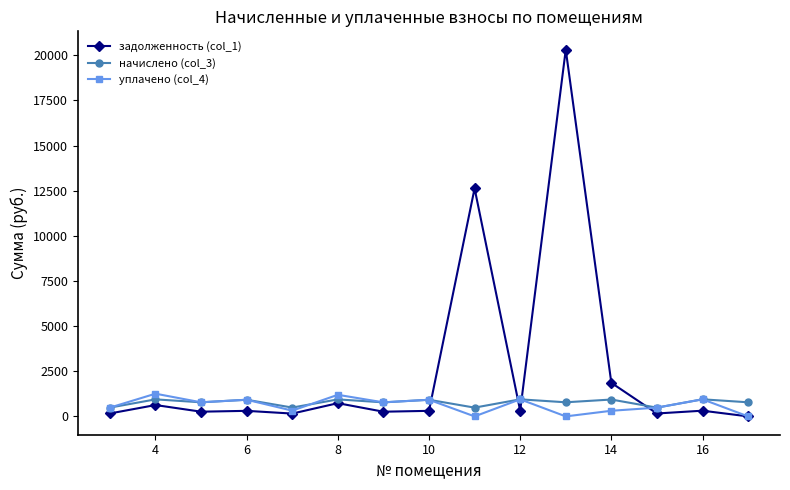

Which series has the largest total across all categories?

задолженность (col_1)